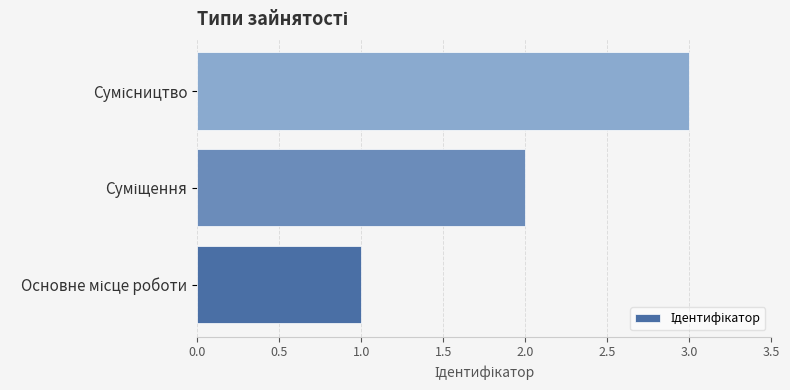

What is the average value?

2